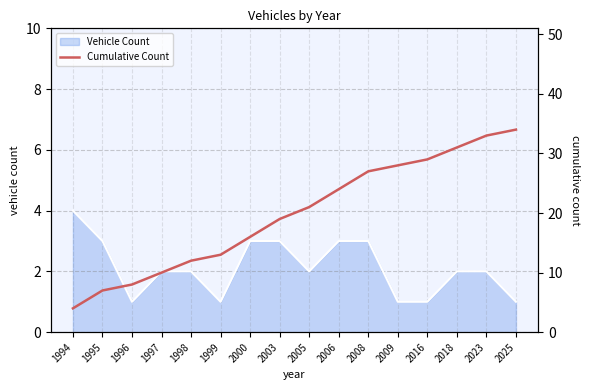

What is the maximum value for Vehicle Count?

4